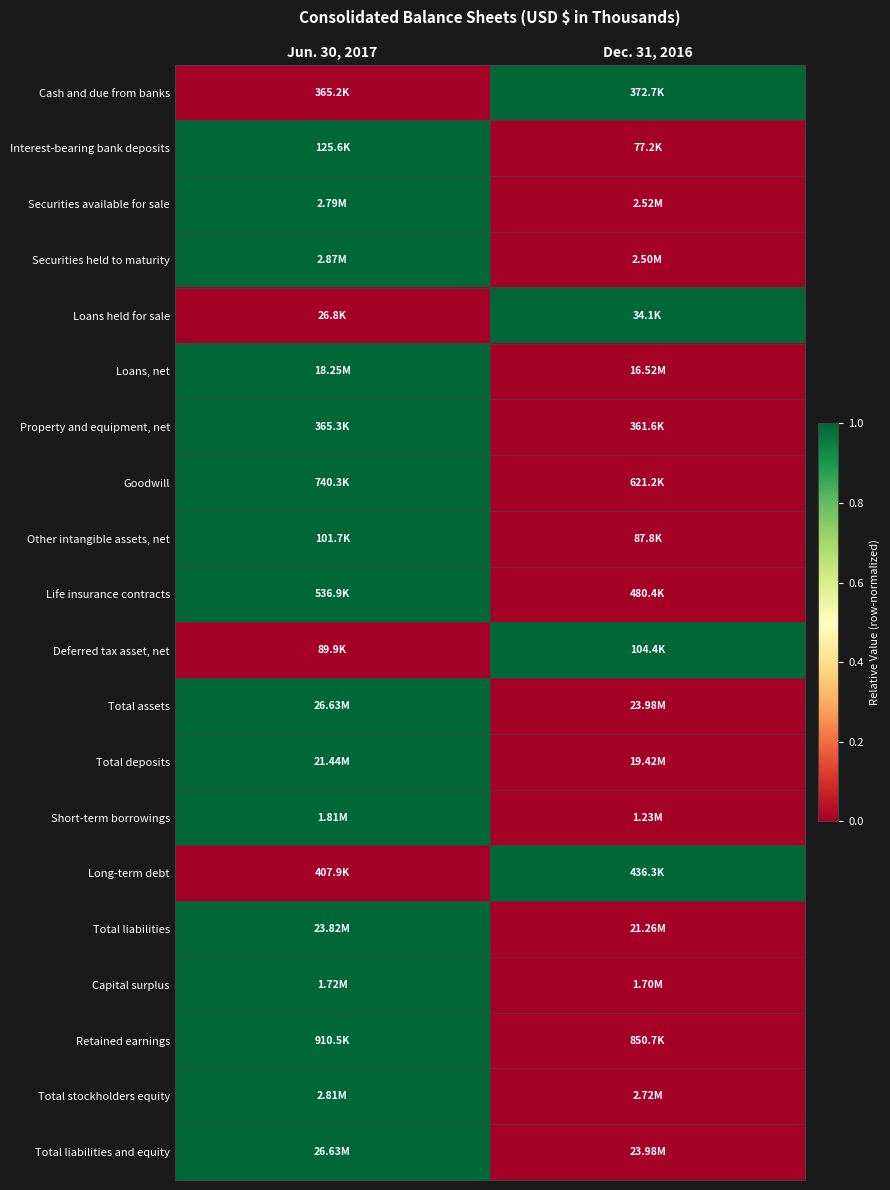

Rank the series at Jun. 30, 2017 from lowest to highest value.

Cash and due from banks, Loans held for sale, Deferred tax asset, net, Long-term debt, Interest-bearing bank deposits, Securities available for sale, Securities held to maturity, Loans, net, Property and equipment, net, Goodwill, Other intangible assets, net, Life insurance contracts, Total assets, Total deposits, Short-term borrowings, Total liabilities, Capital surplus, Retained earnings, Total stockholders equity, Total liabilities and equity